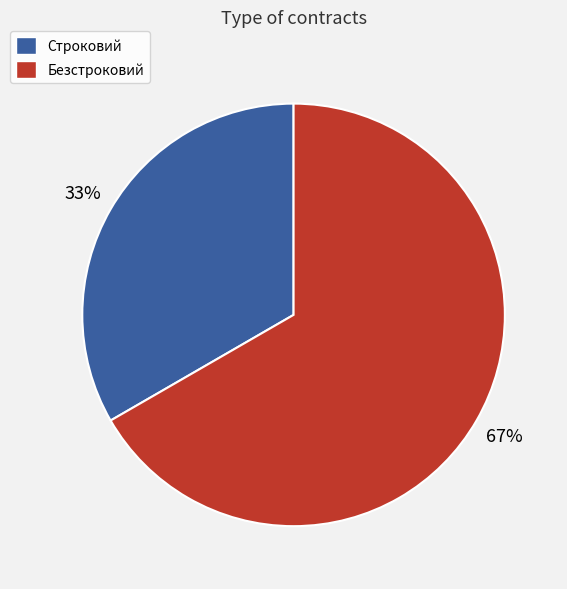

To the nearest percent, what percentage of the pie is Строковий?

33%